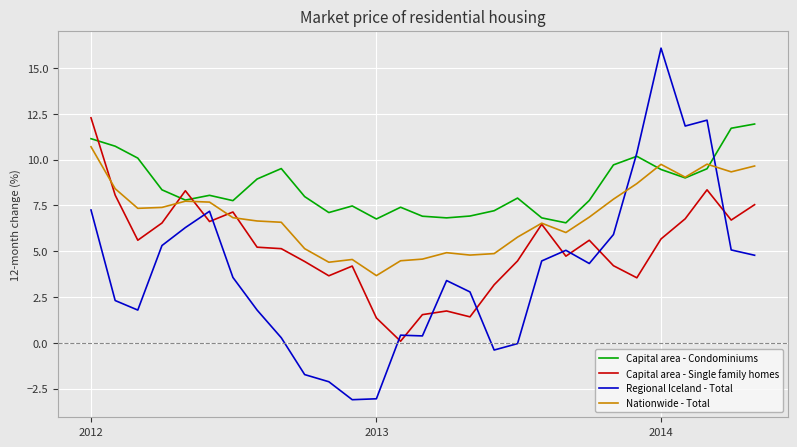

In Regional Iceland - Total, how many points are lower than both neighbors (excluding endpoints)?

6